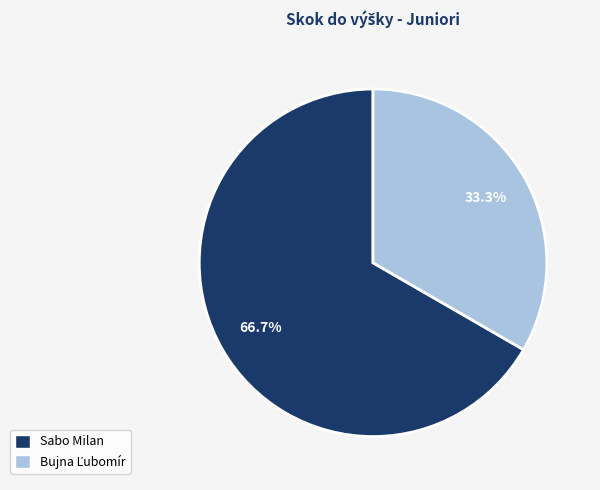

How many segments does this pie chart have?

2